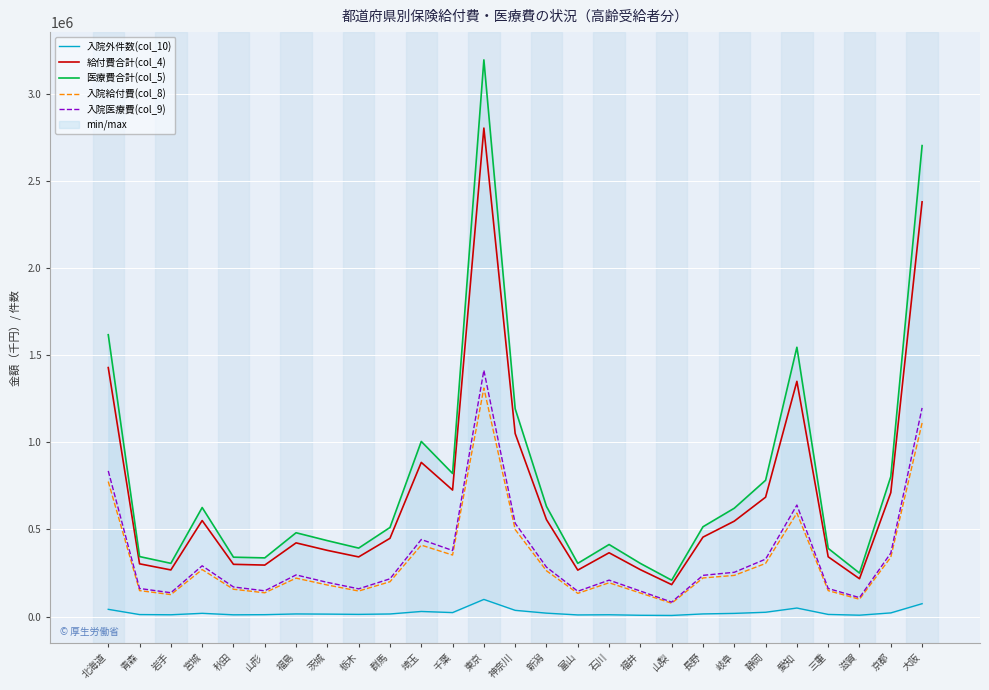

What is the difference between the maximum and minimum values in the 入院外件数(col_10) series?

91949.0